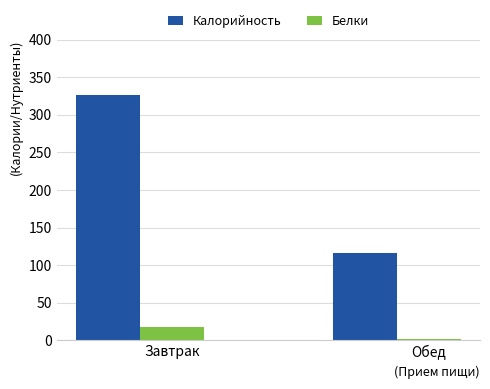

At which category is the sum across all series the highest?

Завтрак